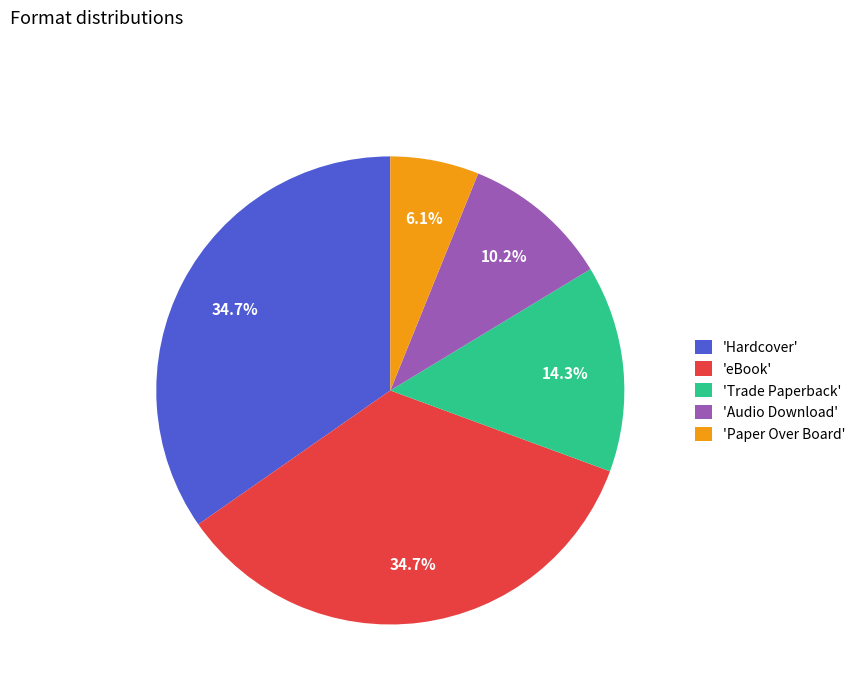

What portion of the pie excludes 'Hardcover'?

65.3%